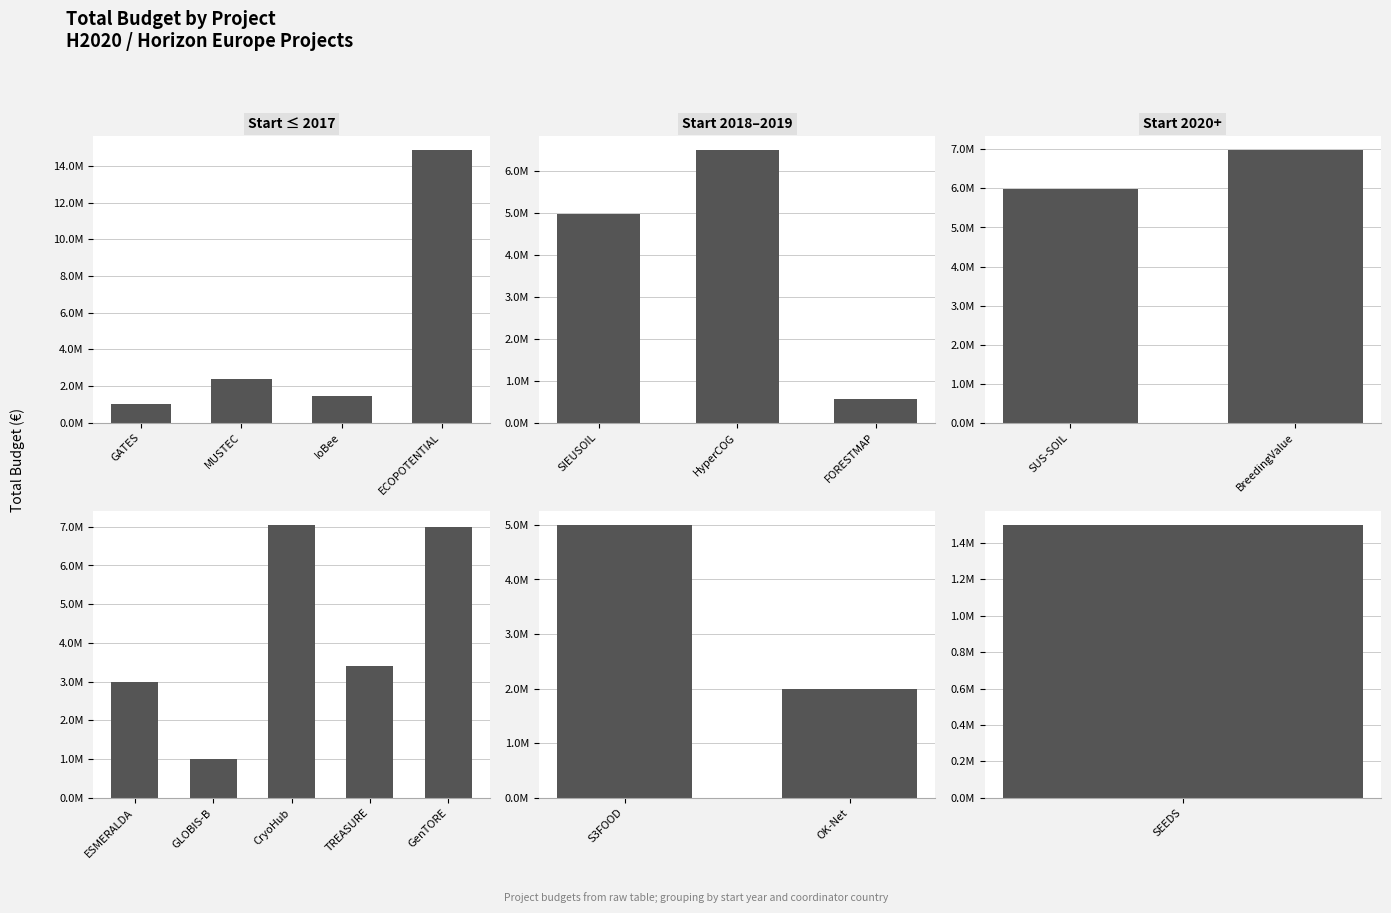

Reading left to right, list all the values displayed in this chart.

3002166	4985475	6504312	998906	558821	4998322	2396526	1436178	5997613	6986278	14874340	1005875	1498875	7045594	3395986	6999999	1990368